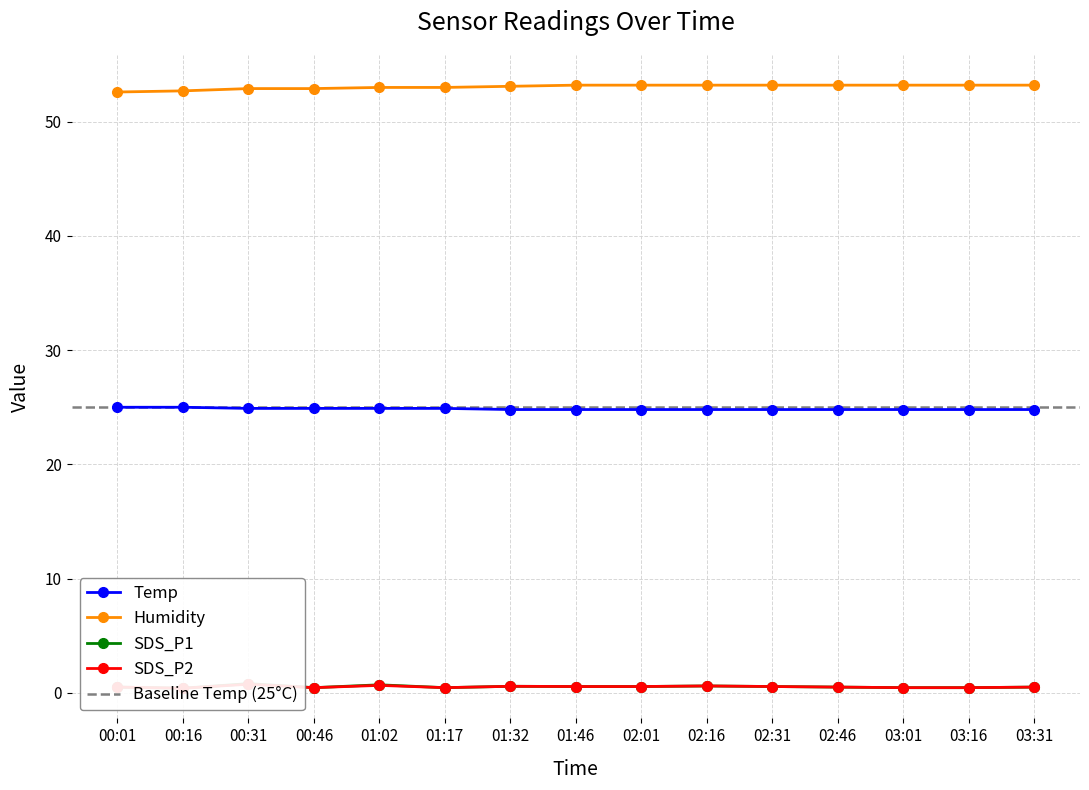

How many SDS_P2 values are between 0 and 1?

15